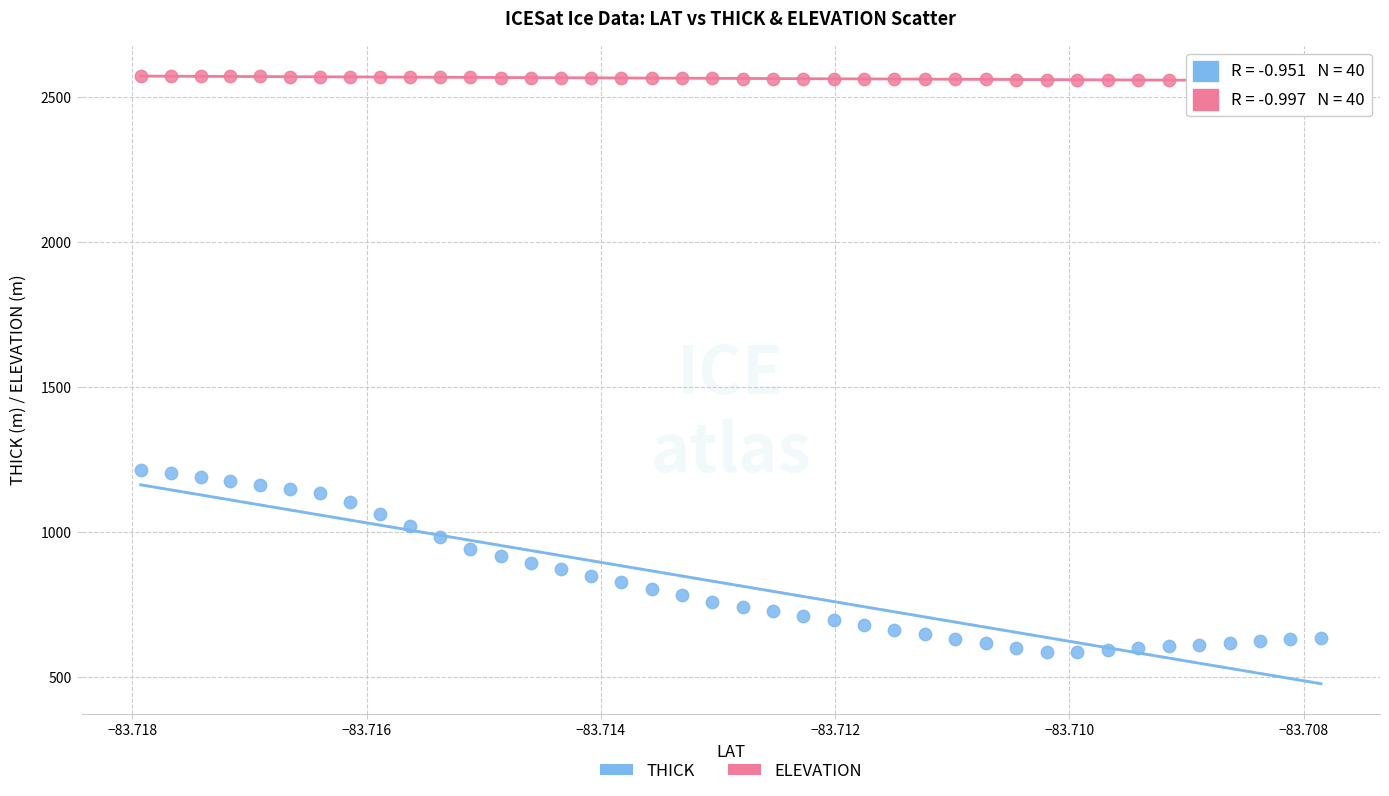

Which series contains the highest Y value?

ELEVATION